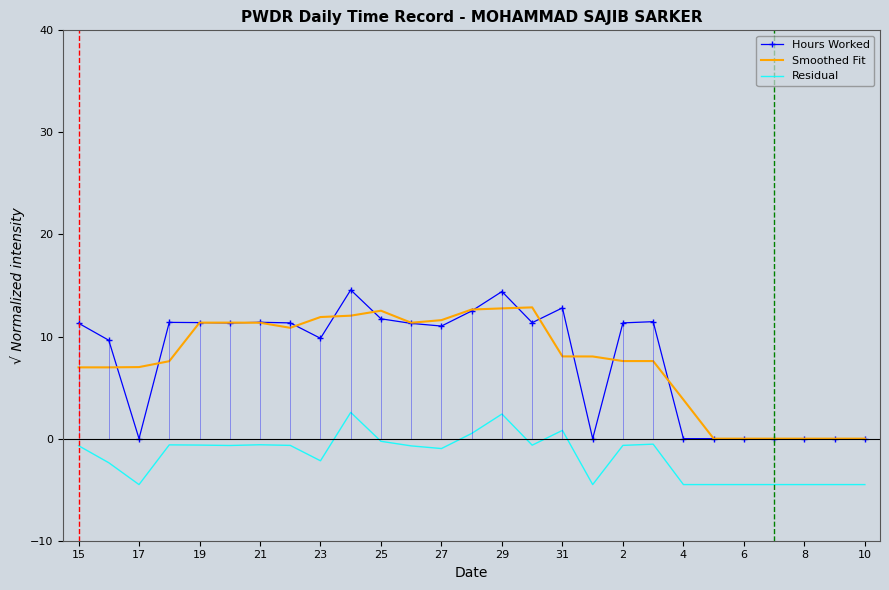

Where does the Smoothed Fit series first go above 8?

19